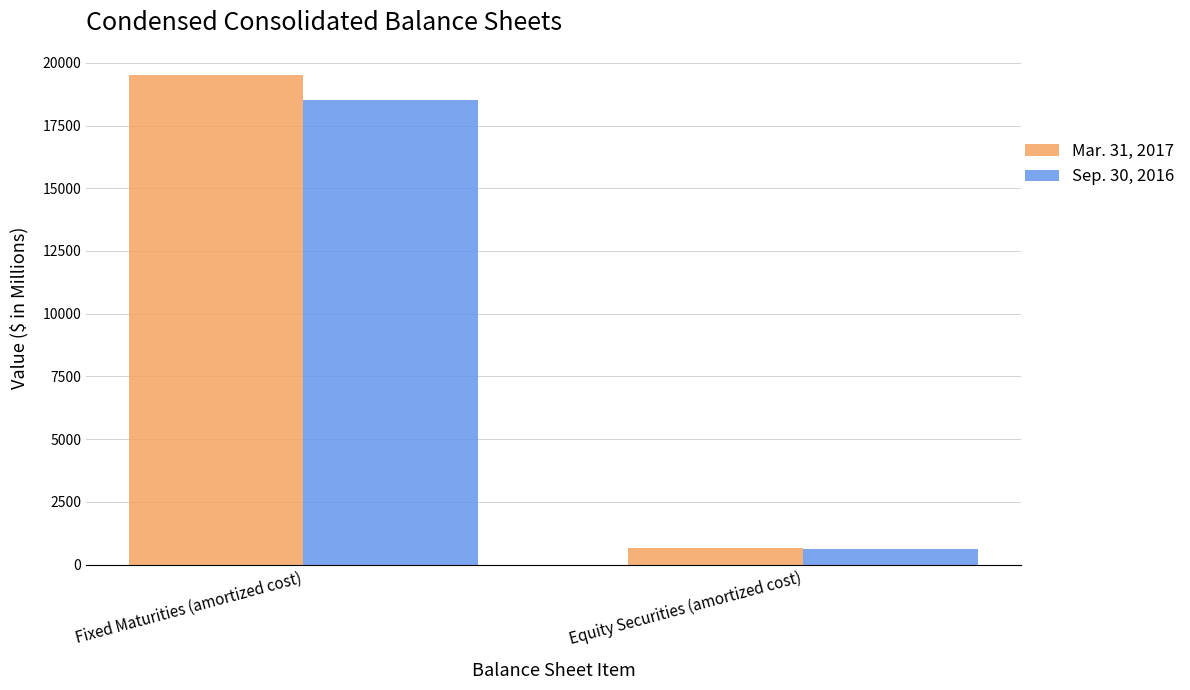

Between Fixed Maturities (amortized cost) and Equity Securities (amortized cost), which series saw the biggest shift?

Mar. 31, 2017